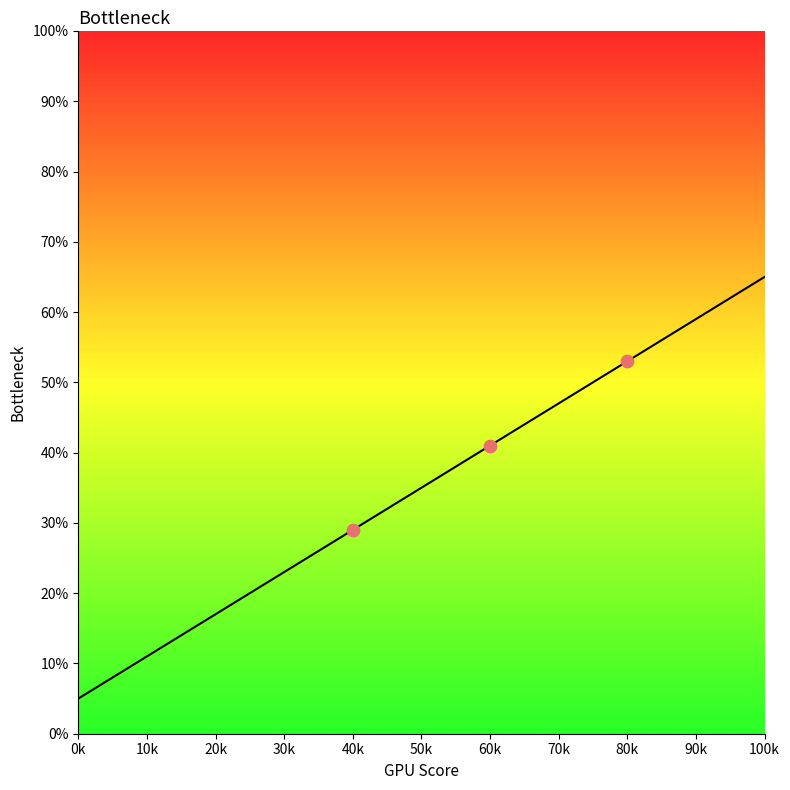

Which has a higher value, 20k or 40k?

40k